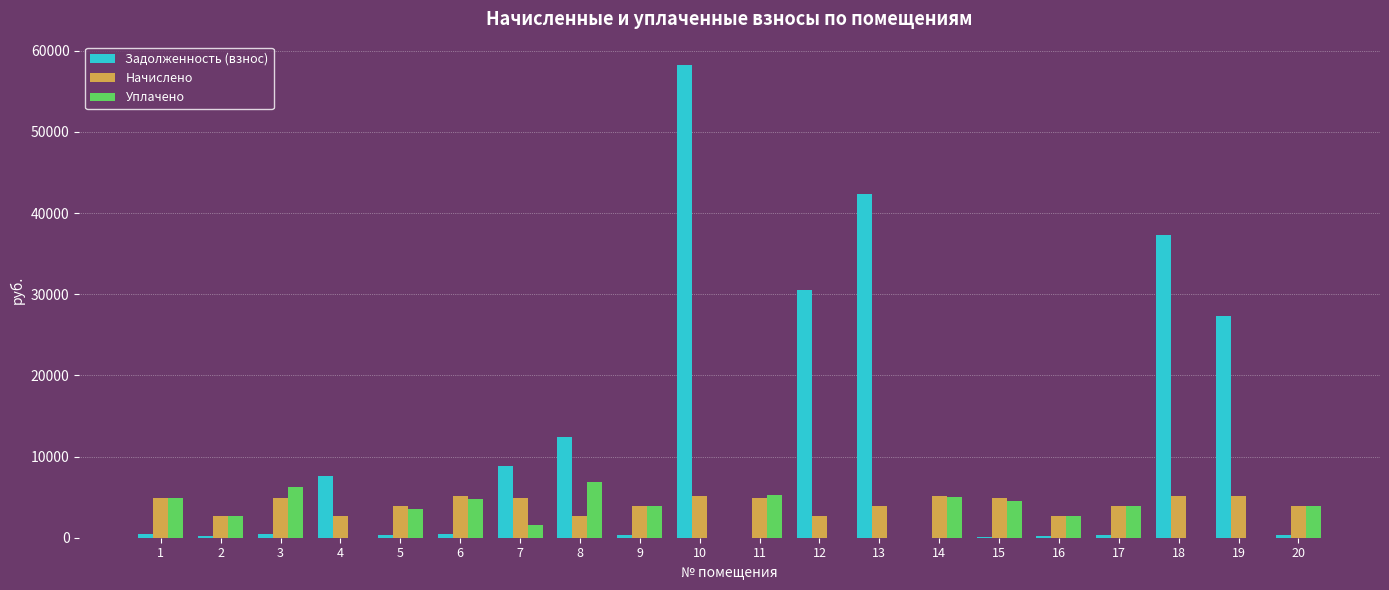

Are the bars horizontal?

No